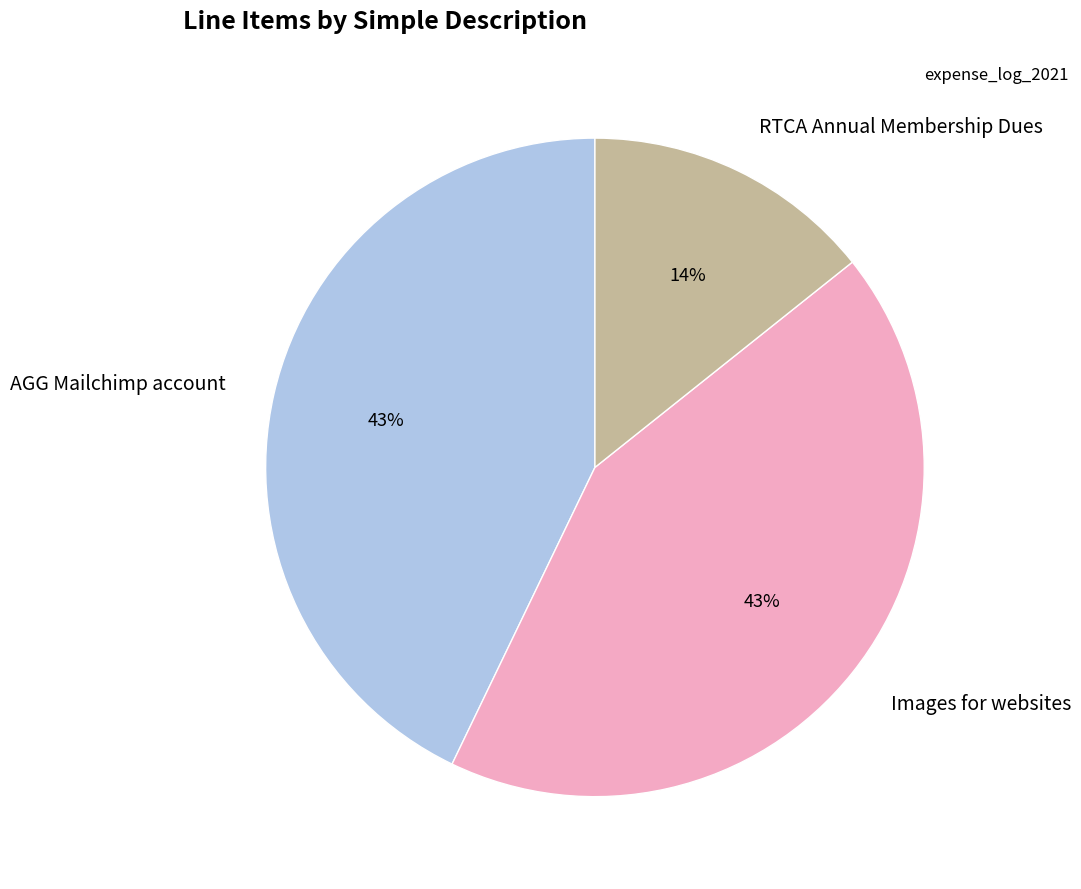

Is it true that RTCA Annual Membership Dues is 14% of the pie?

True